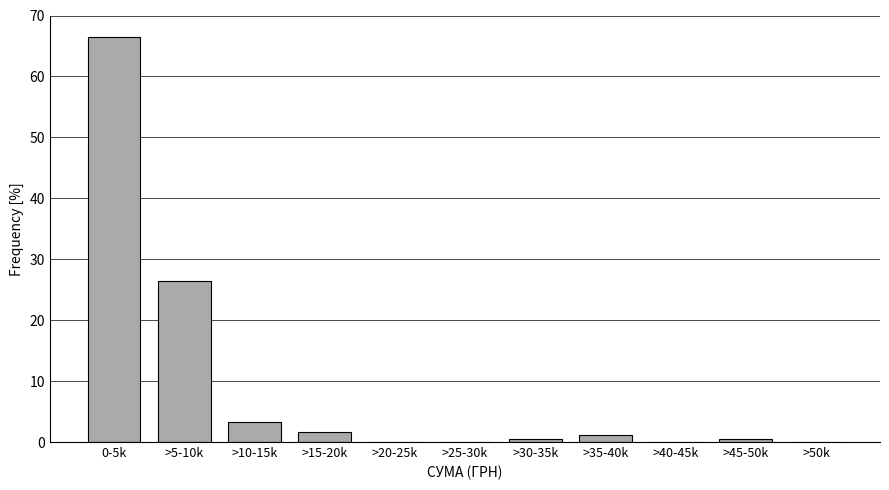

Reading left to right, list all the values displayed in this chart.

0-5k=66.5	>5-10k=26.4	>10-15k=3.3	>15-20k=1.6	>20-25k=0.0	>25-30k=0.0	>30-35k=0.5	>35-40k=1.1	>40-45k=0.0	>45-50k=0.5	>50k=0.0